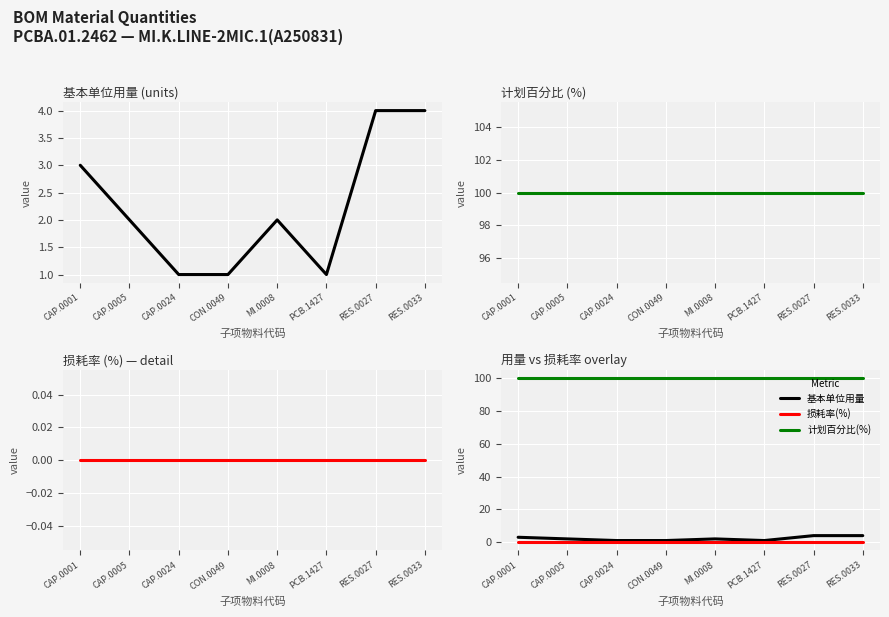

What is the difference between the highest and lowest values at CAP.0005?

100